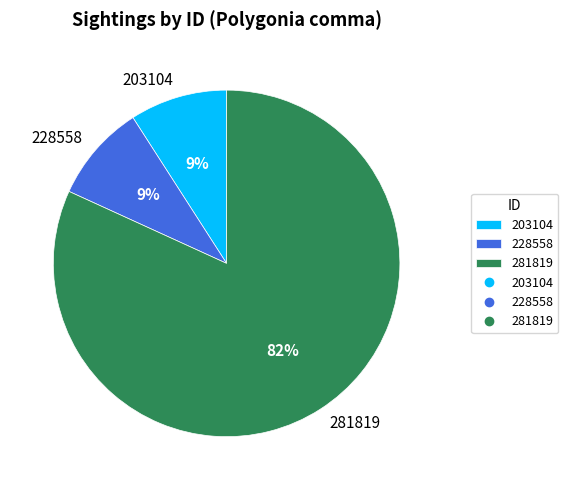

Is there a majority slice in this chart?

Yes